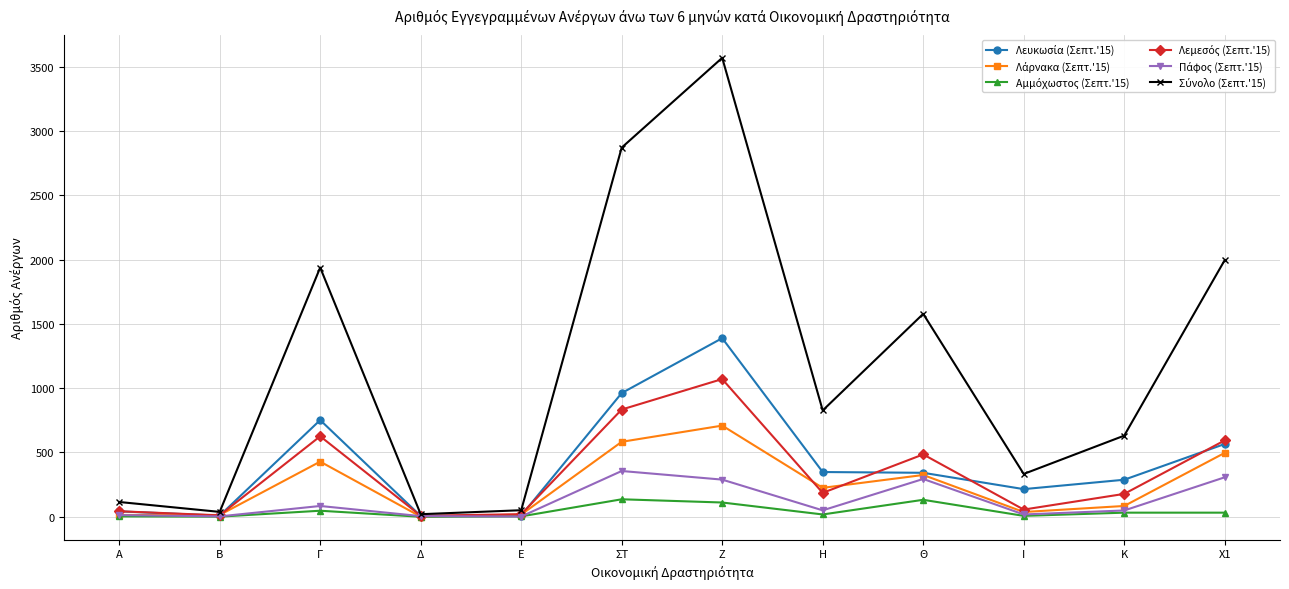

What is the label of the 12th point from the left?

Χ1